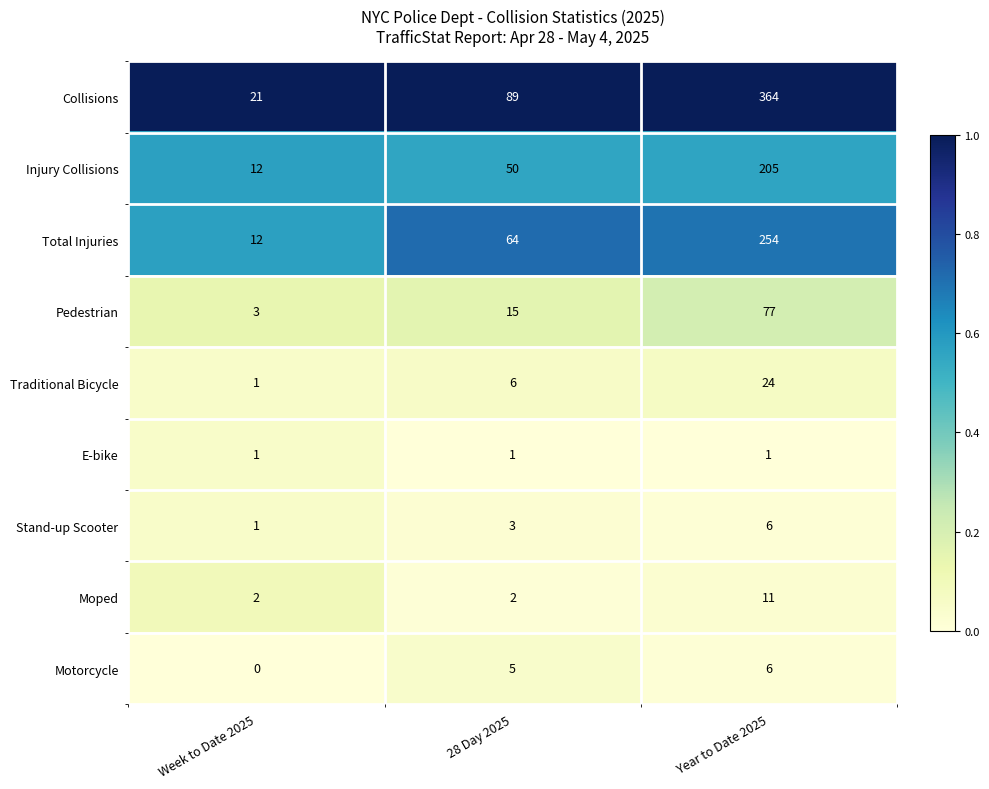

Reading left to right, list all the values displayed in this chart.

Collisions: Week to Date 2025=21	28 Day 2025=89	Year to Date 2025=364
Injury Collisions: Week to Date 2025=12	28 Day 2025=50	Year to Date 2025=205
Total Injuries: Week to Date 2025=12	28 Day 2025=64	Year to Date 2025=254
Pedestrian: Week to Date 2025=3	28 Day 2025=15	Year to Date 2025=77
Traditional Bicycle: Week to Date 2025=1	28 Day 2025=6	Year to Date 2025=24
E-bike: Week to Date 2025=1	28 Day 2025=1	Year to Date 2025=1
Stand-up Scooter: Week to Date 2025=1	28 Day 2025=3	Year to Date 2025=6
Moped: Week to Date 2025=2	28 Day 2025=2	Year to Date 2025=11
Motorcycle: Week to Date 2025=0	28 Day 2025=5	Year to Date 2025=6